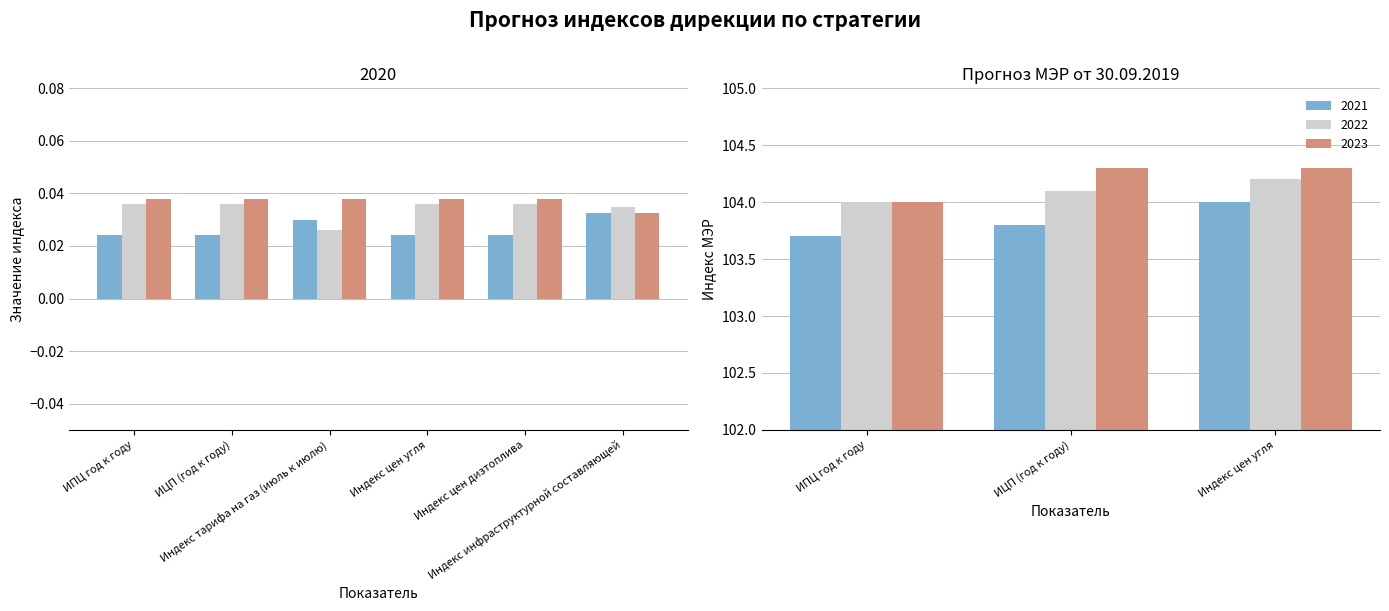

Is the value of 2022 at Индекс тарифа на газ (июль к июлю) greater than the value of 2021 at Индекс инфраструктурной составляющей?

Yes